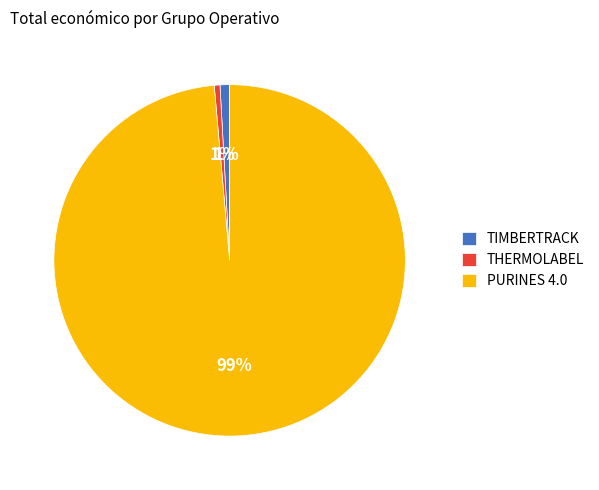

Which slice is the largest?

PURINES 4.0